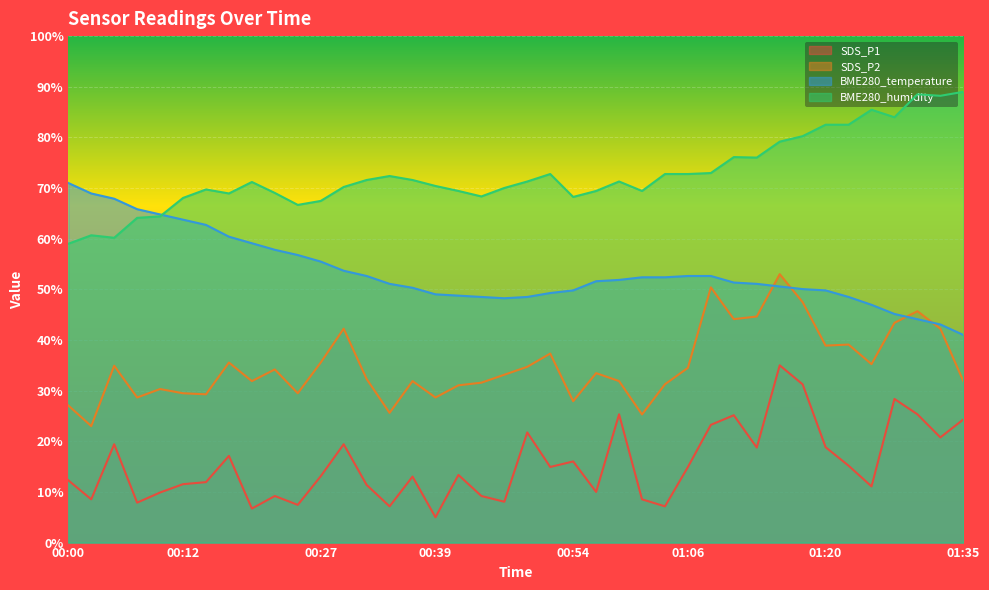

Is it true that SDS_P1 equals 14.4 at 00:46?

False